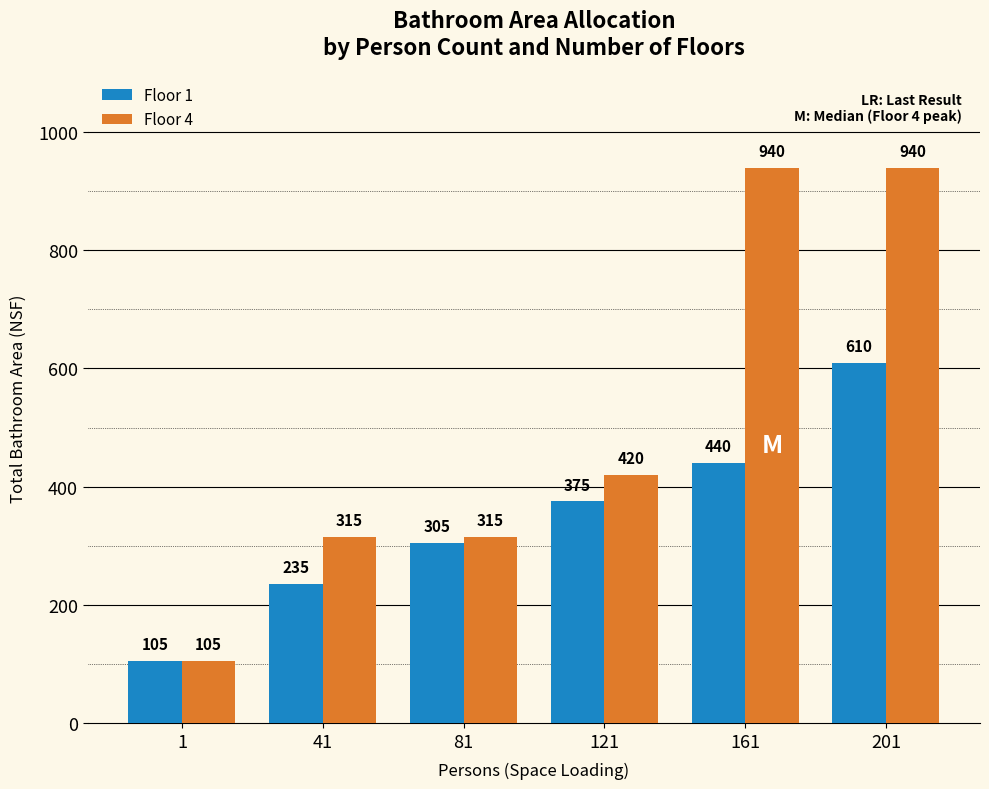

Reading left to right, transcribe all the data shown in this chart.

Floor 1: 1=105	41=235	81=305	121=375	161=440	201=610
Floor 4: 1=105	41=315	81=315	121=420	161=940	201=940